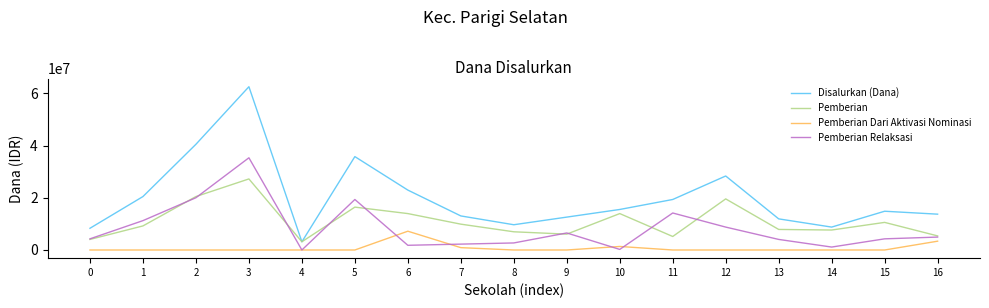

How many lines are shown in the chart?

4